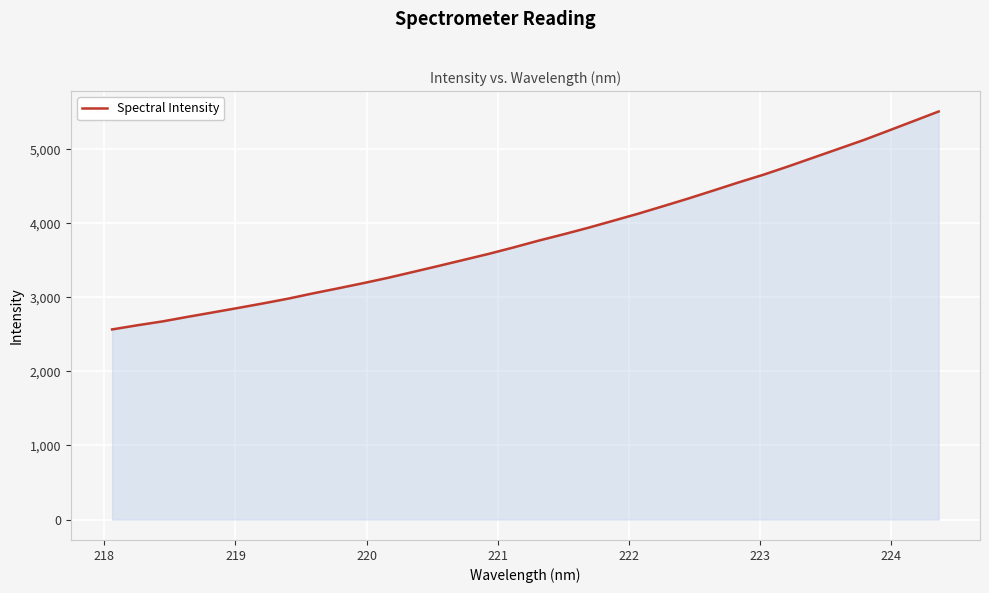

What is the maximum value shown in the chart?

5508.7